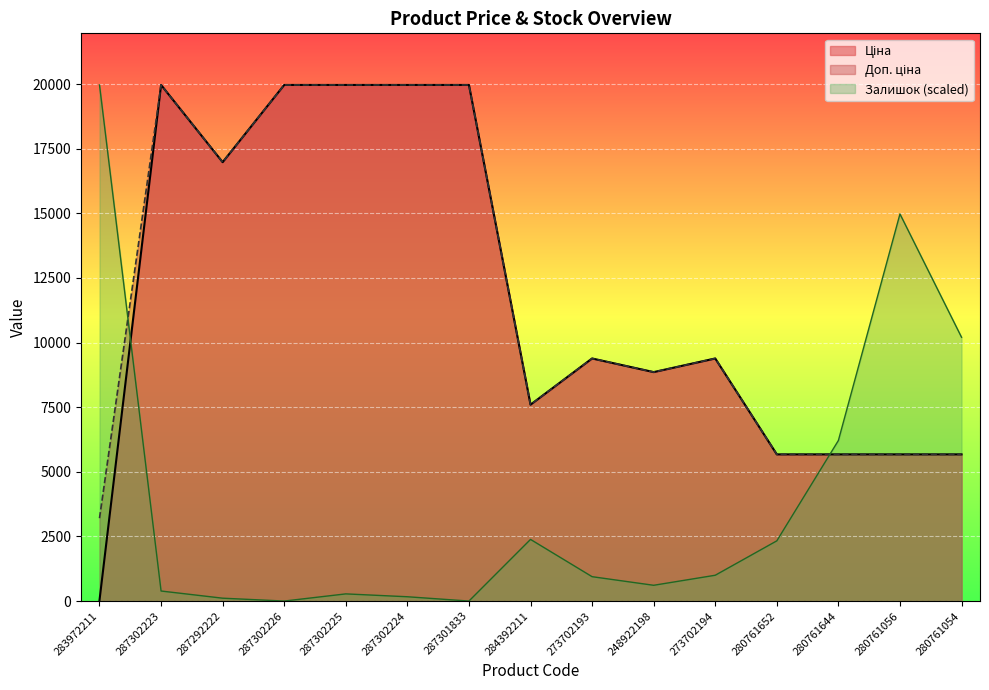

Which series has the largest total across all categories?

Доп. ціна